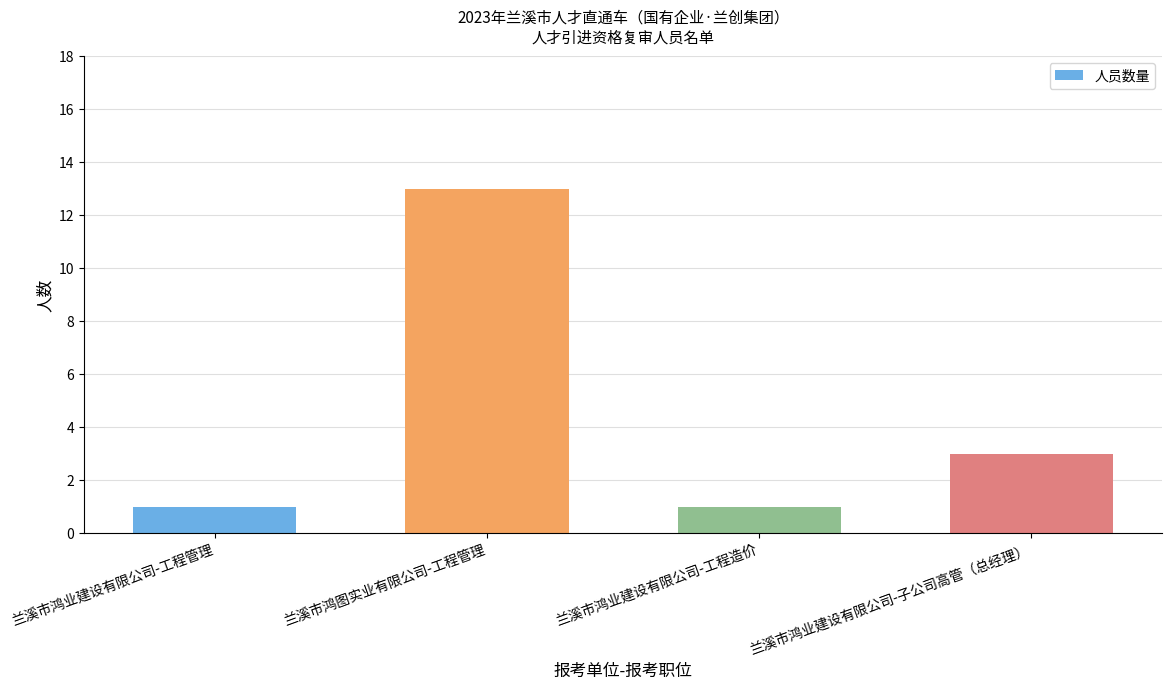

What is the maximum value shown in the chart?

13